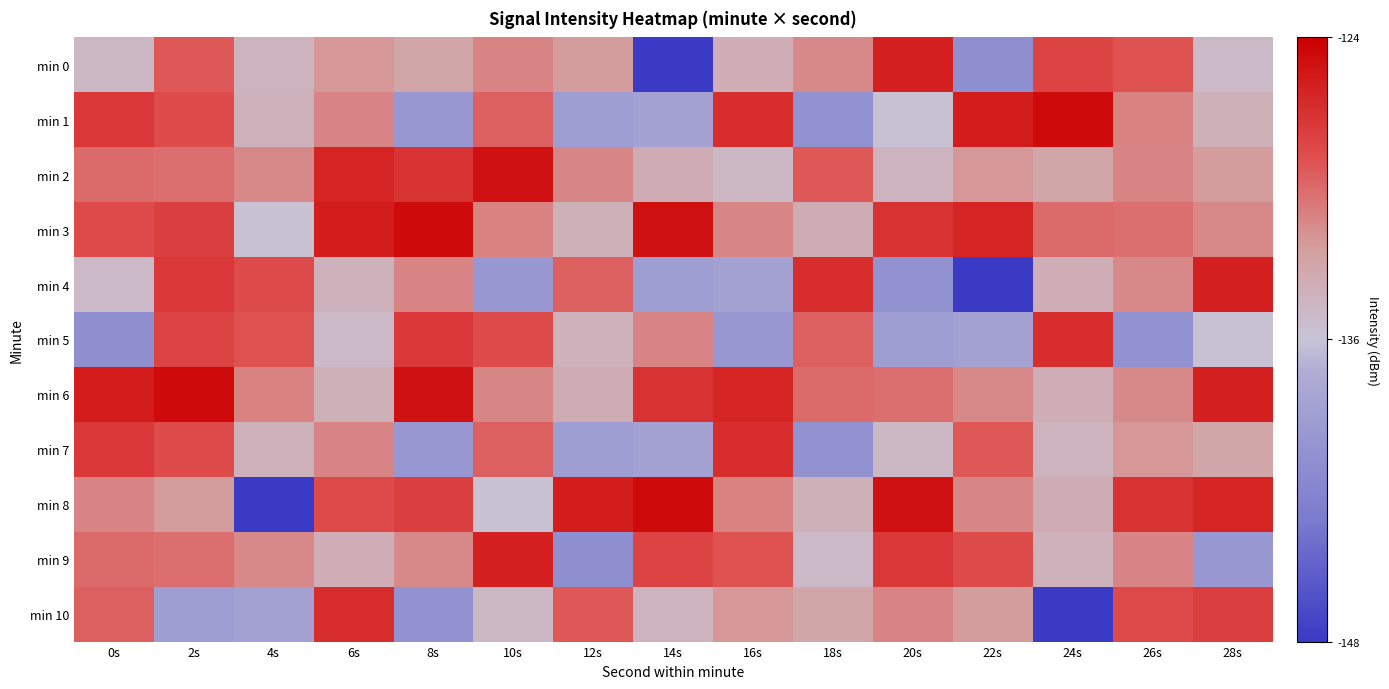

What is the difference between the highest and lowest values at 22s?

22.4